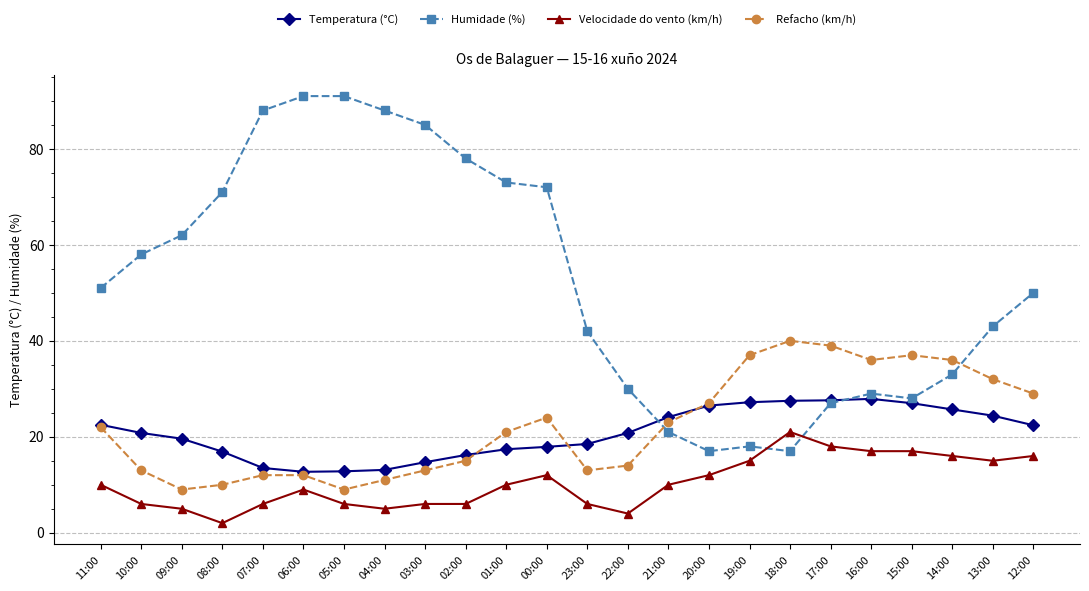

Does the chart display data point markers on the line(s)?

Yes